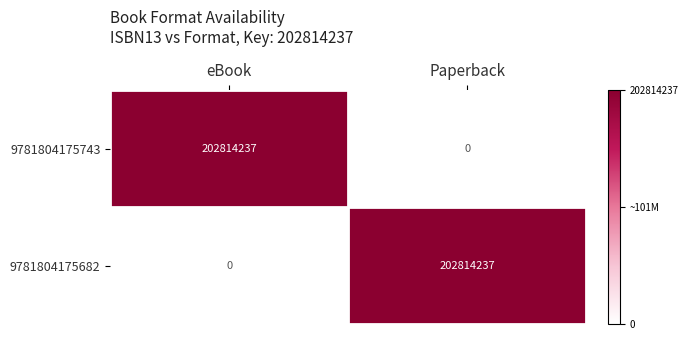

Reading left to right, list all the values displayed in this chart.

9781804175743: eBook=202814237	Paperback=0
9781804175682: eBook=0	Paperback=202814237